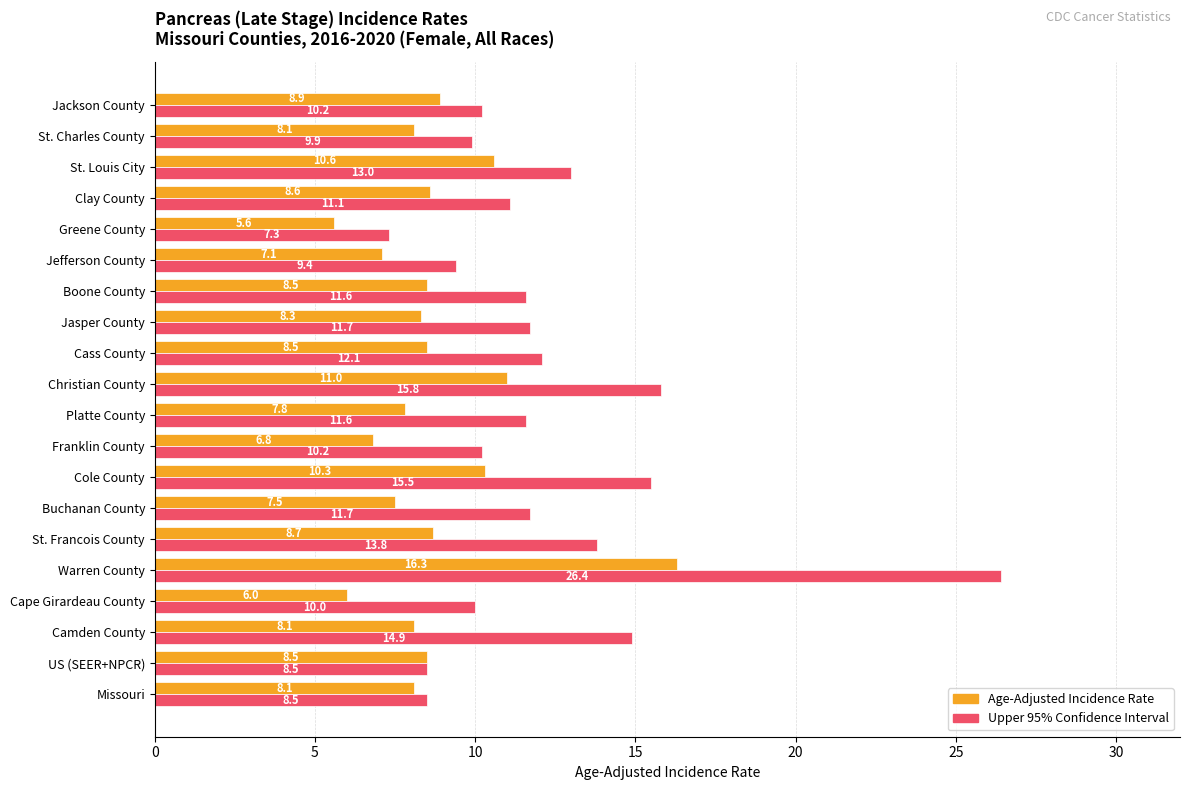

What are all the series names shown in the legend?

Age-Adjusted Incidence Rate, Upper 95% Confidence Interval